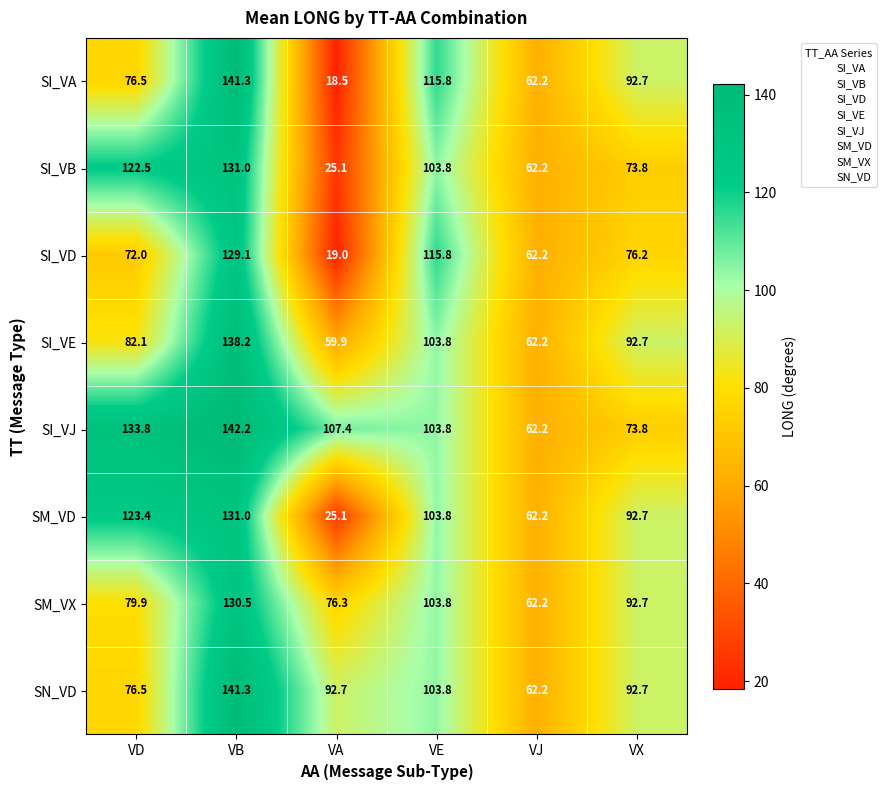

Is the value of SN_VD at VE greater than the value of SI_VJ at VB?

No